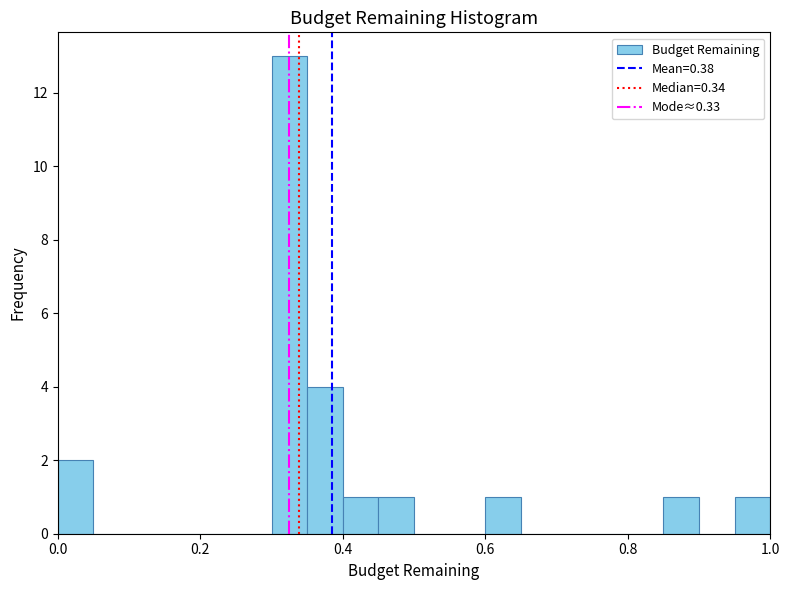

Read against the x-axis, roughly where is the centre of the tallest bar?

0.32